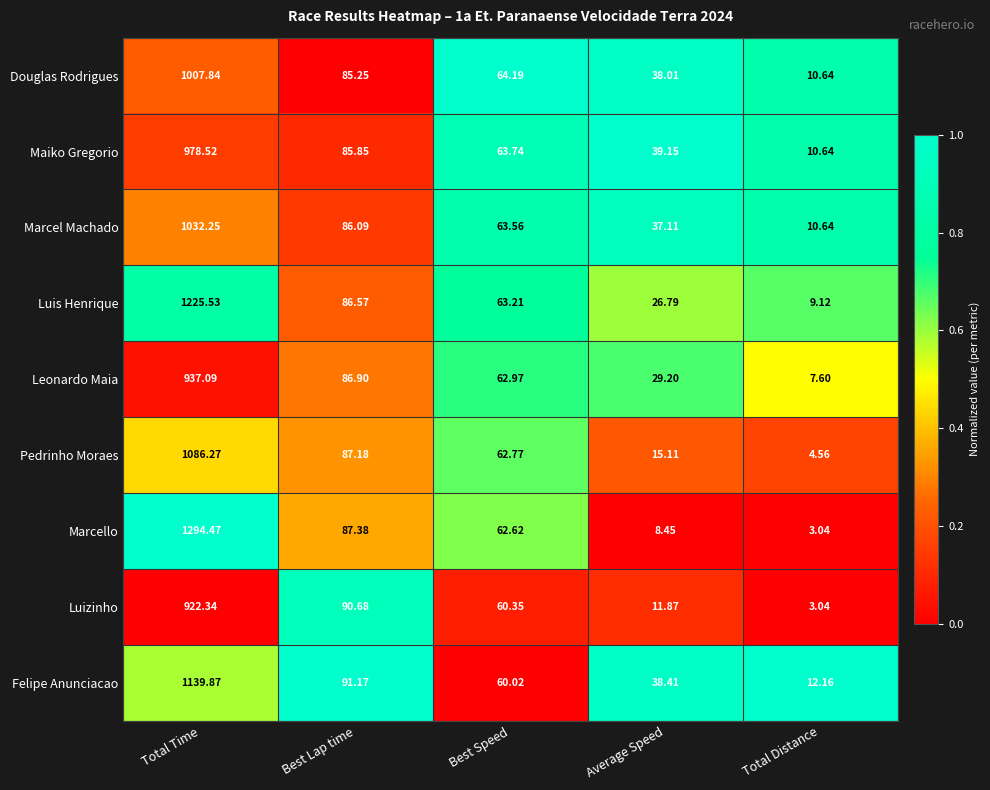

At which label is Leonardo Maia closest to 472?

Best Lap time